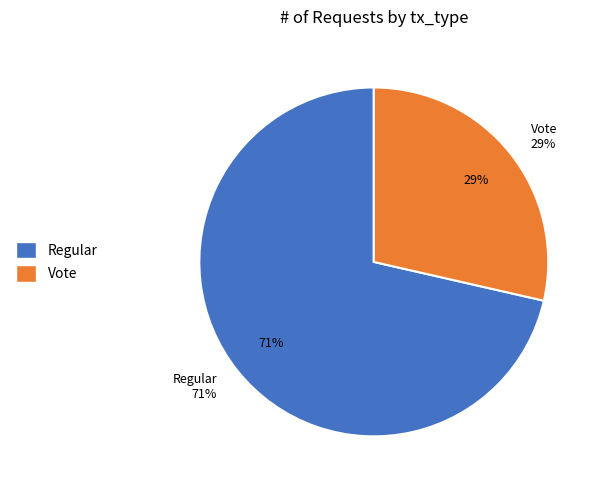

Which category accounts for the majority?

Regular (io_index=5)